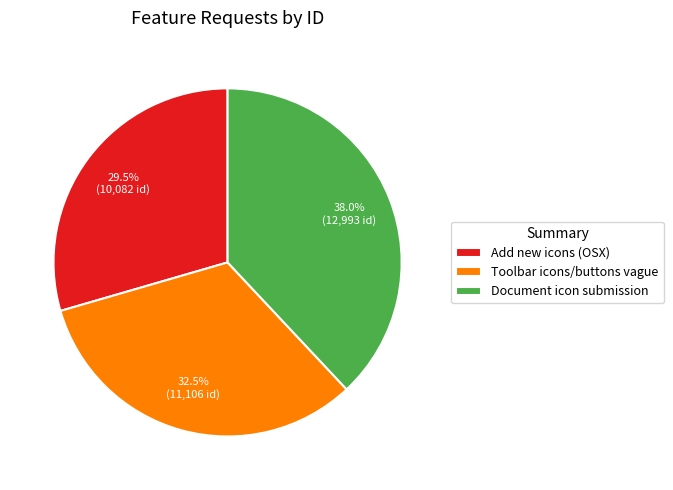

What is the smallest slice in the pie chart?

Add new icons (OSX)